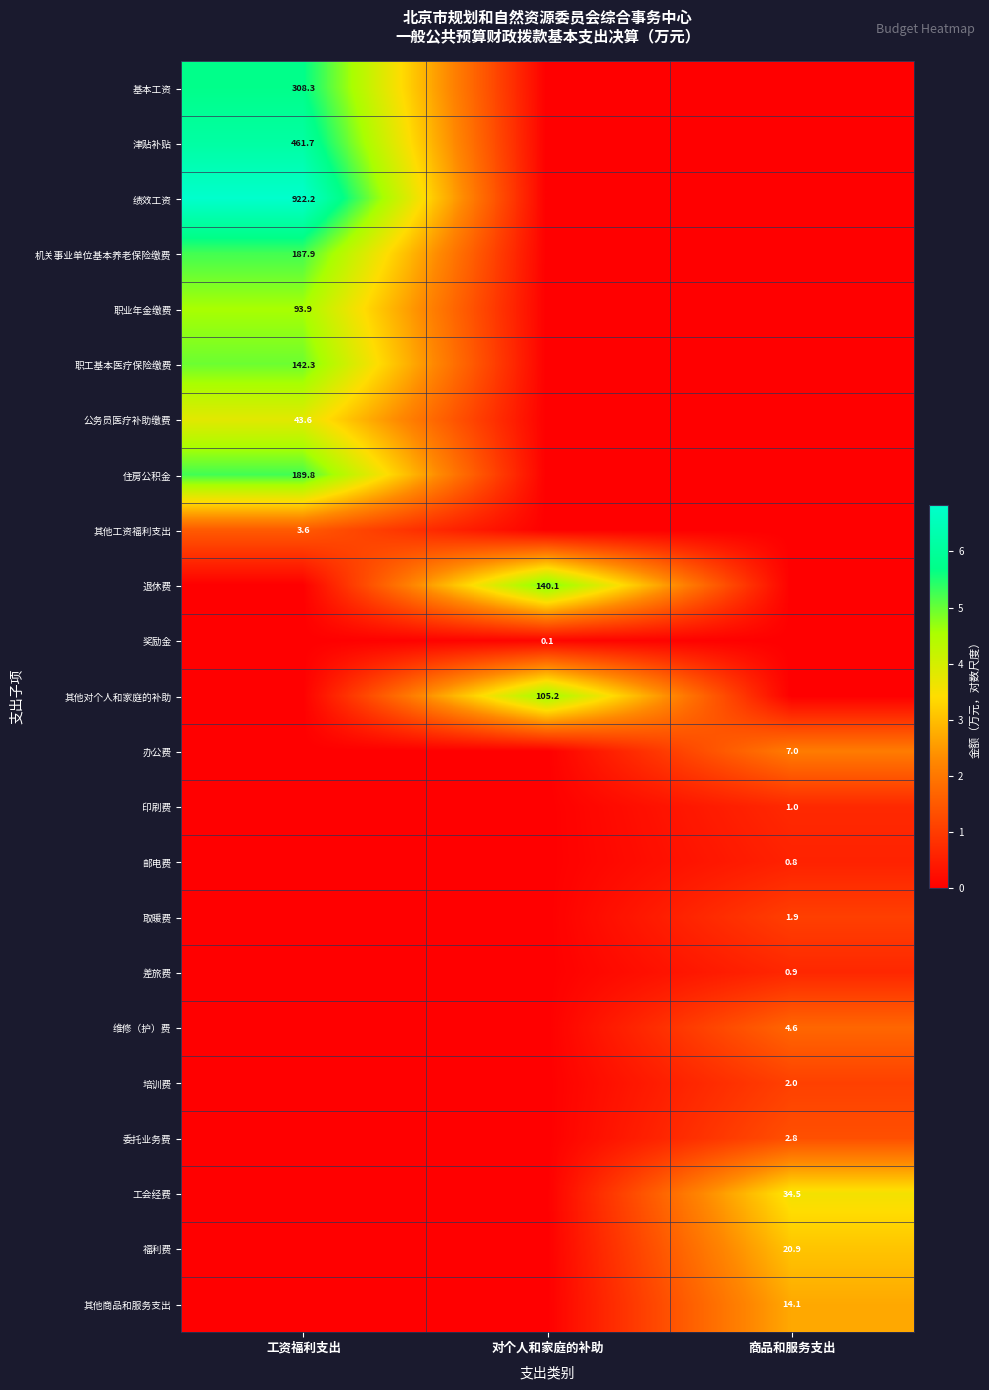

The value of 退休费 at 对个人和家庭的补助 is 140.1. True or false?

True